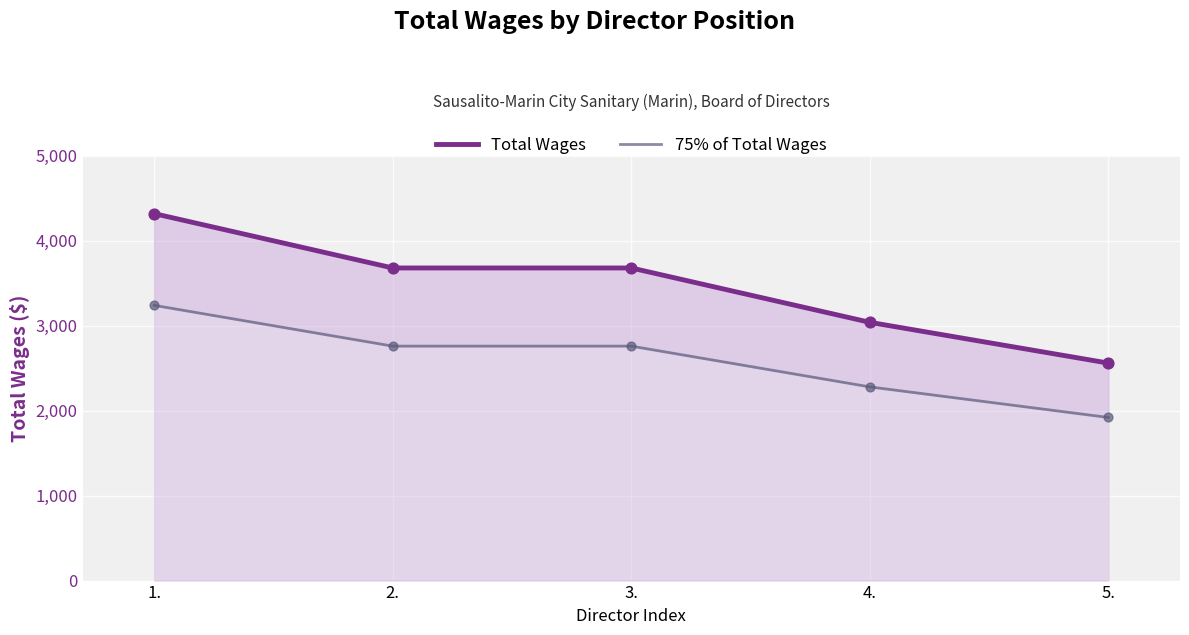

Which series reaches the maximum Y coordinate?

Total Wages